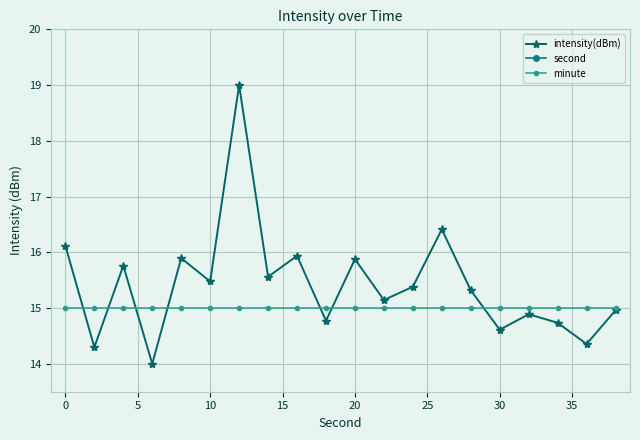

The value of intensity(dBm) at 0 is 16.1. True or false?

True